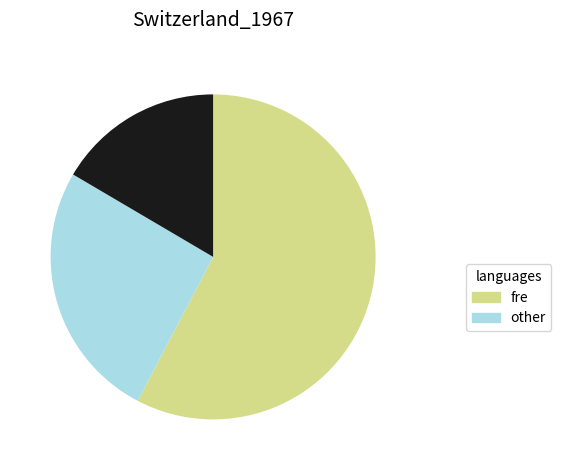

Does any single category account for the majority?

Yes